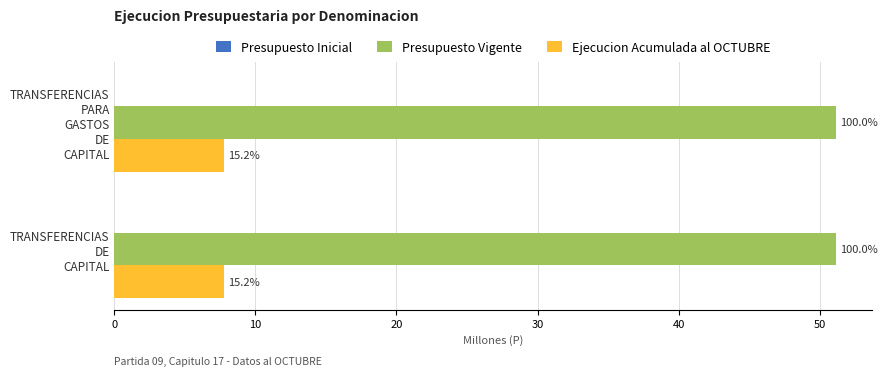

What position from the right is TRANSFERENCIAS PARA GASTOS DE CAPITAL?

2